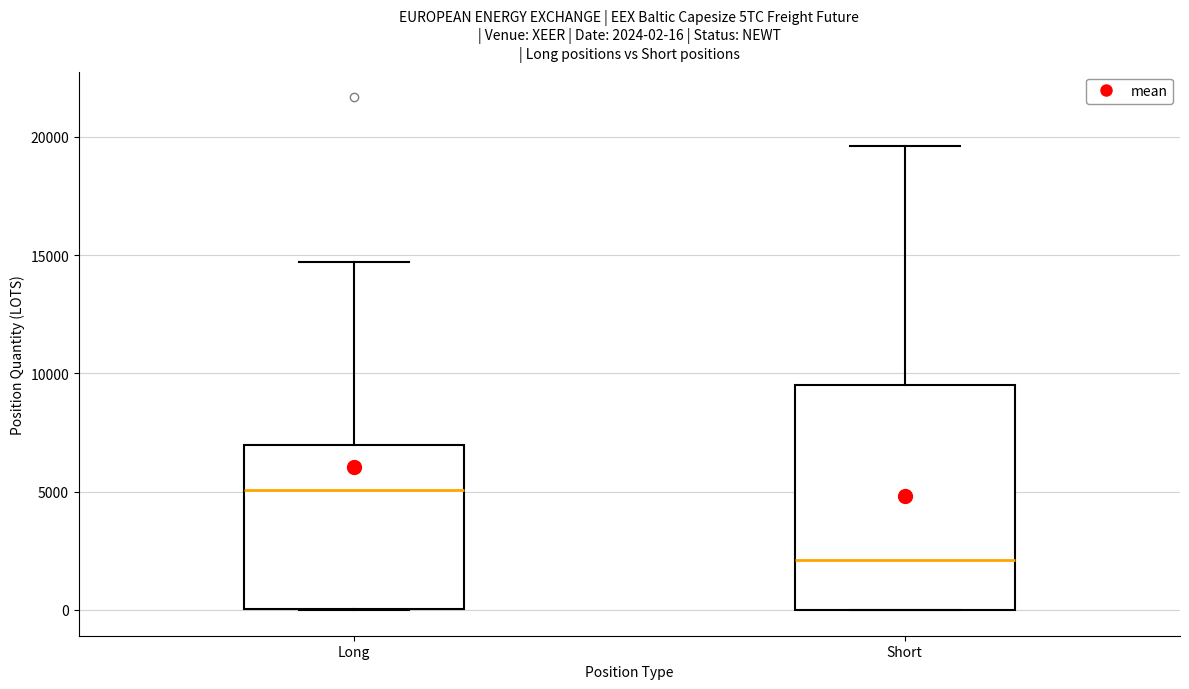

Which box's median line is the highest?

Long